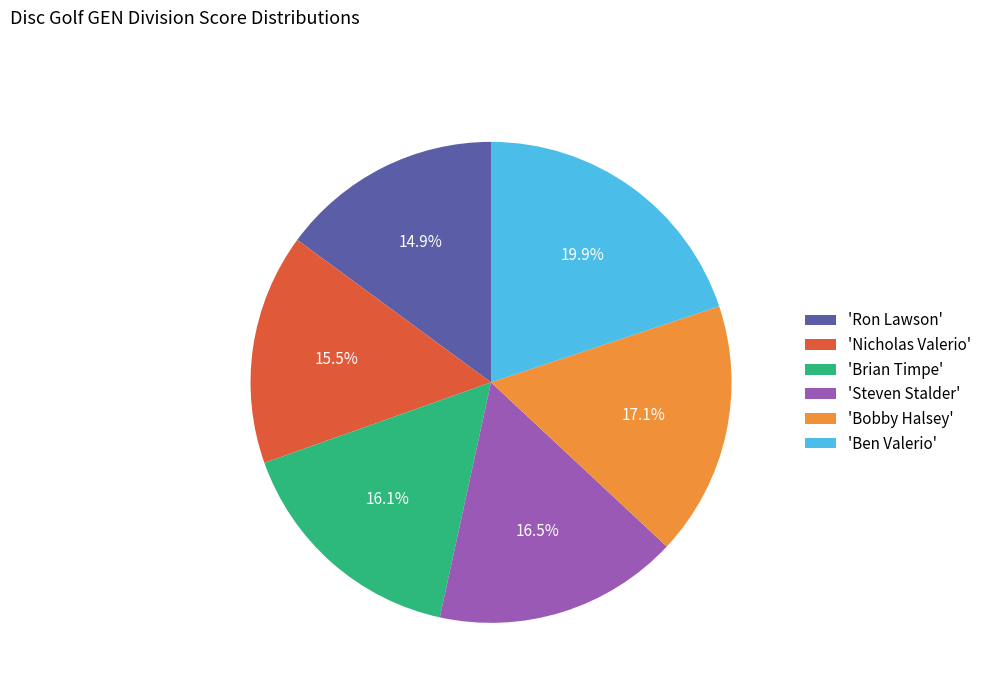

What is the total percentage of 'Bobby Halsey' and 'Ben Valerio'?

37.0%